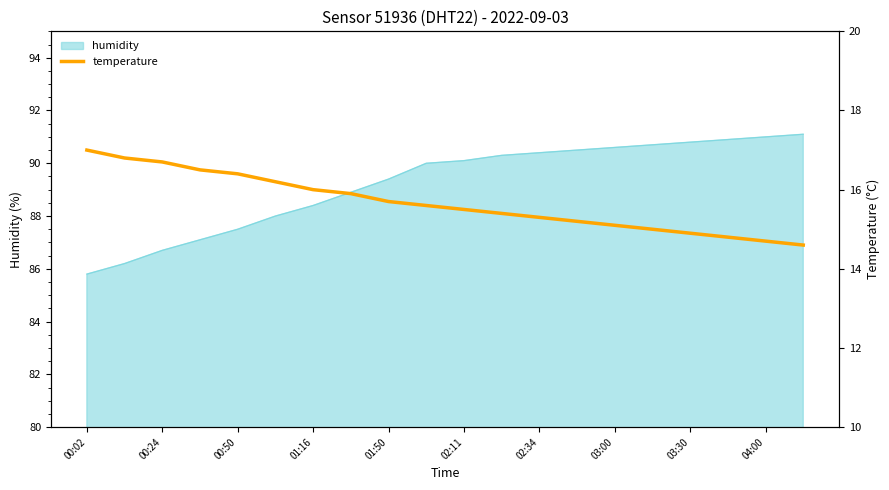

Which category has the lowest value in the humidity series?

00:02